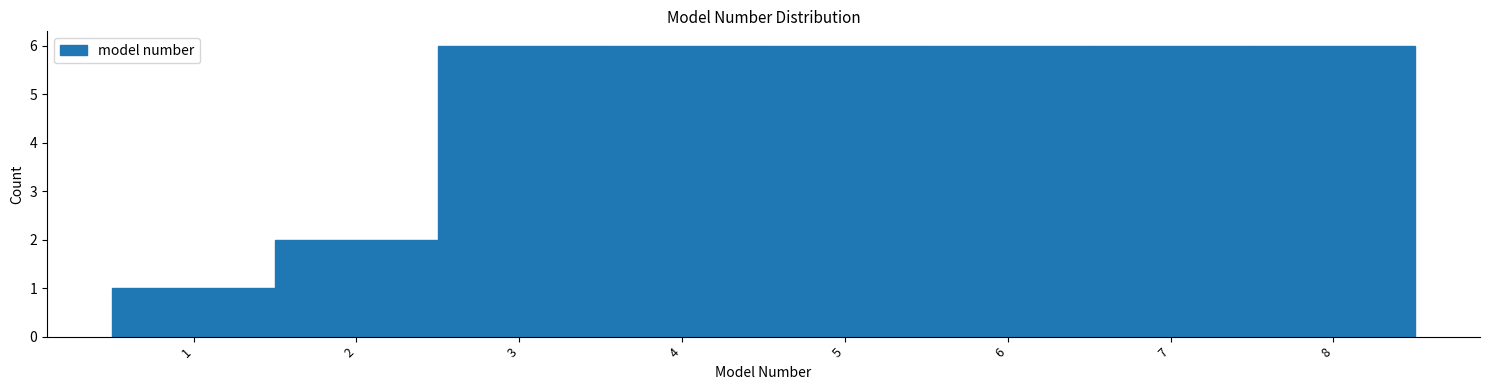

What is the height of the bar covering 4.5 to 5.5 on the x-axis? The values are not printed on the chart, so give them approximately, as read against the axis.

6